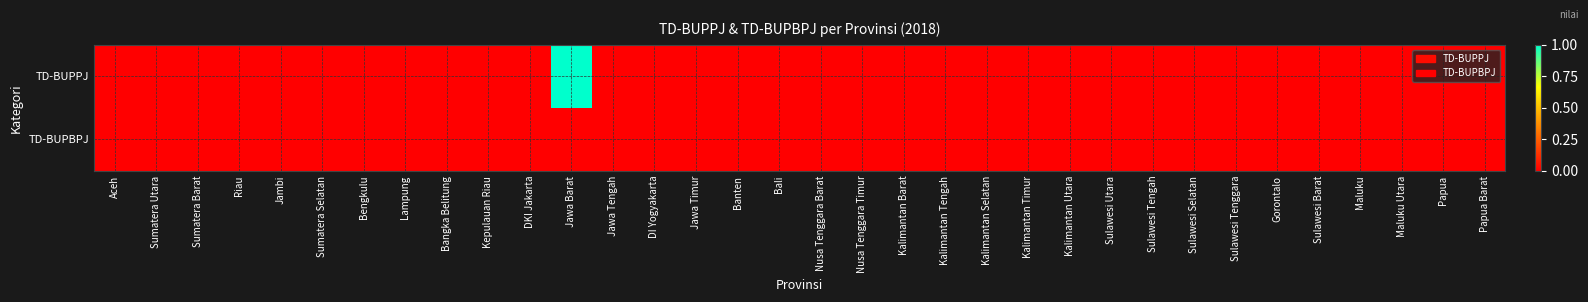

At how many categories does at least one series exceed 0?

1